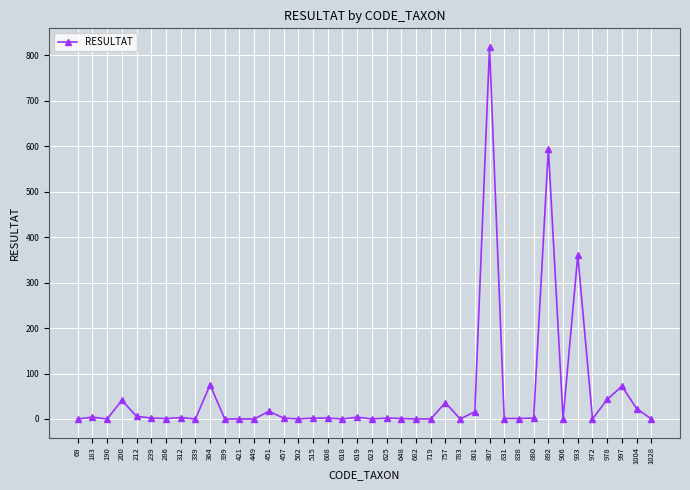

What is the difference between the maximum and second lowest values?

818